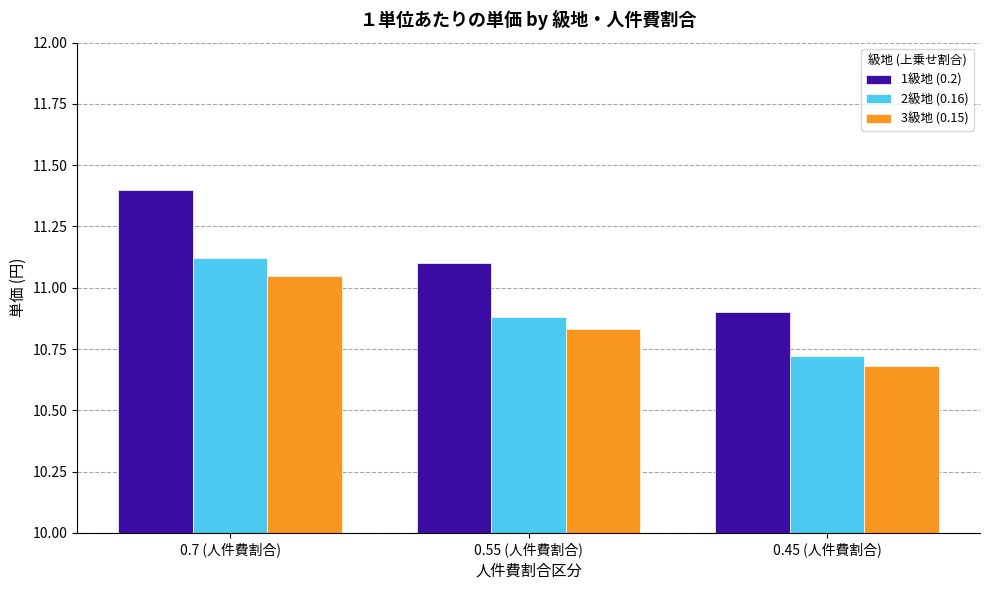

The 3級地 (0.15) series shows 10.7 at 0.45 (人件費割合). True or false?

True